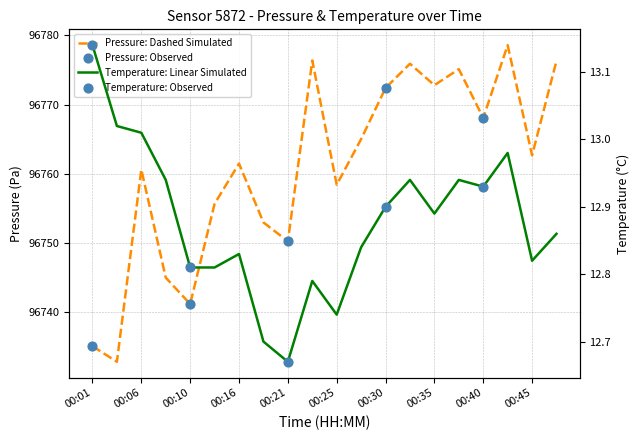

Which series has the largest Y range (max minus min)?

pressure